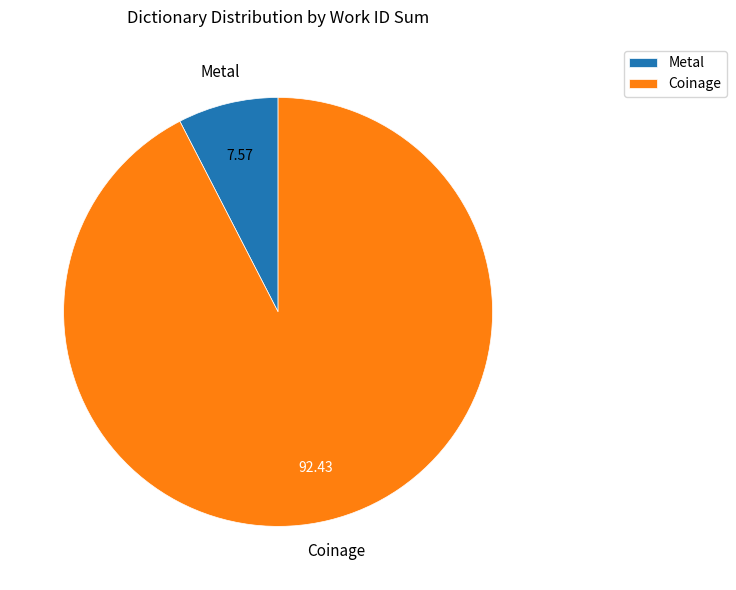

Which has a higher value, Metal or Coinage?

Coinage